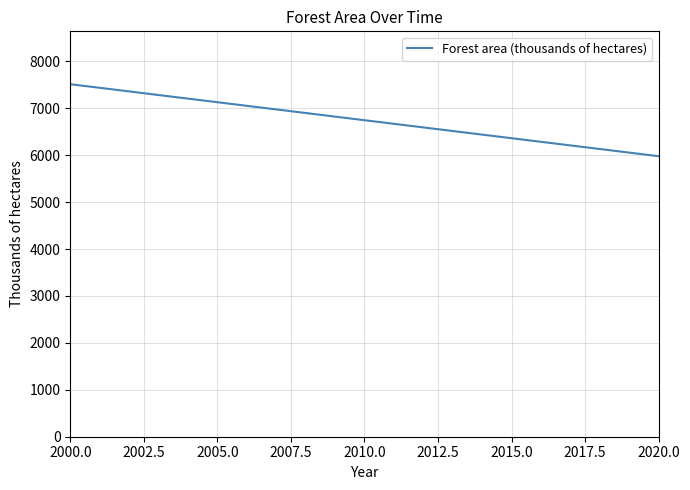

What is the difference between the maximum and minimum values?

1535.0